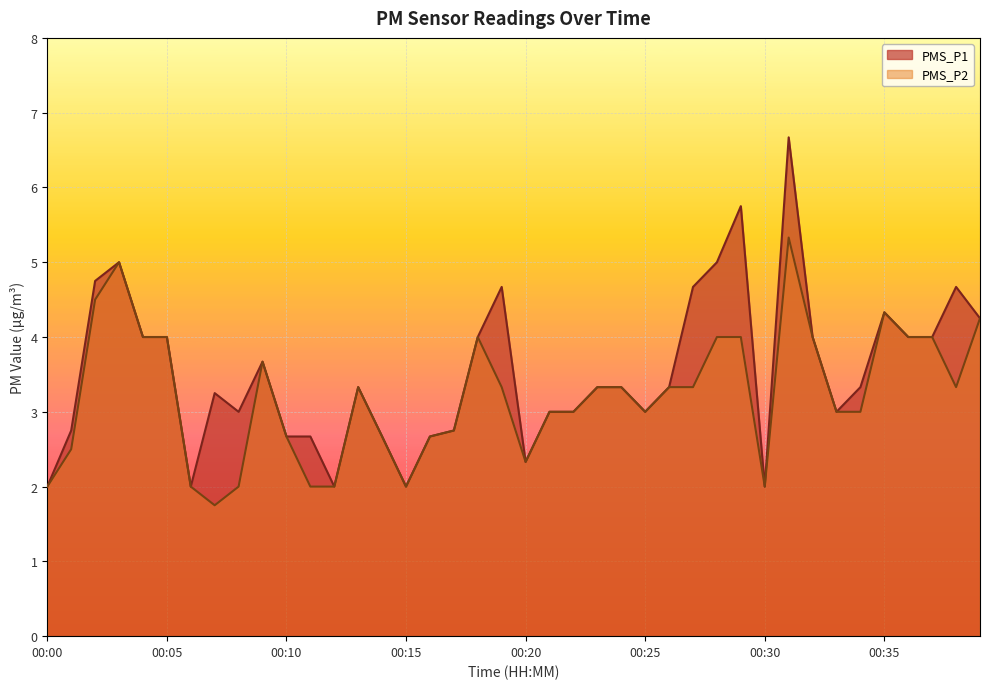

Where is PMS_P2 nearest to the value 3?

00:21